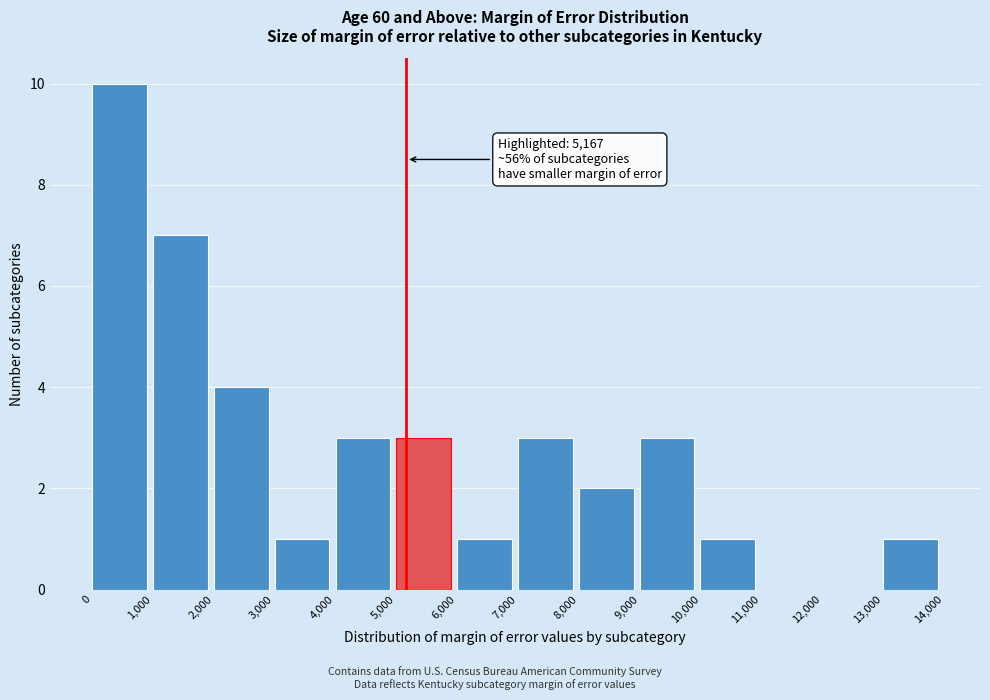

Which range on the x-axis has the tallest bar?

0 to 1,000